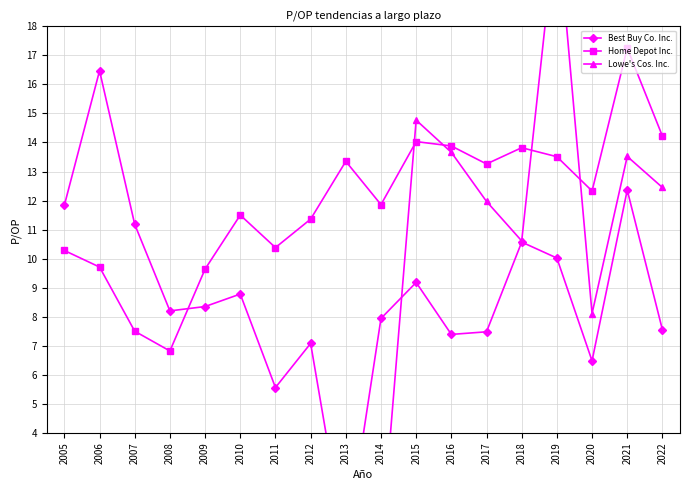

How many lines are shown in the chart?

3